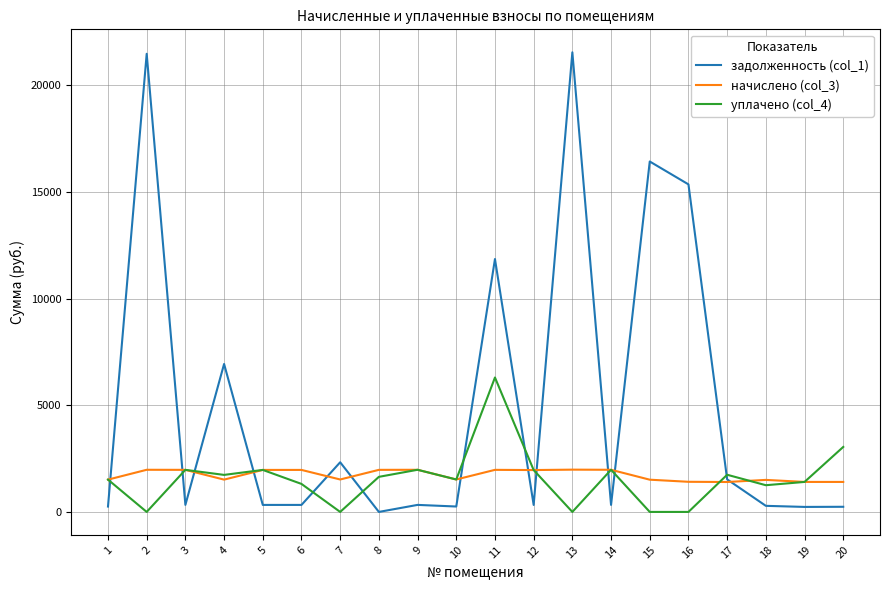

How many times do начислено (col_3) and задолженность (col_1) cross each other?

12